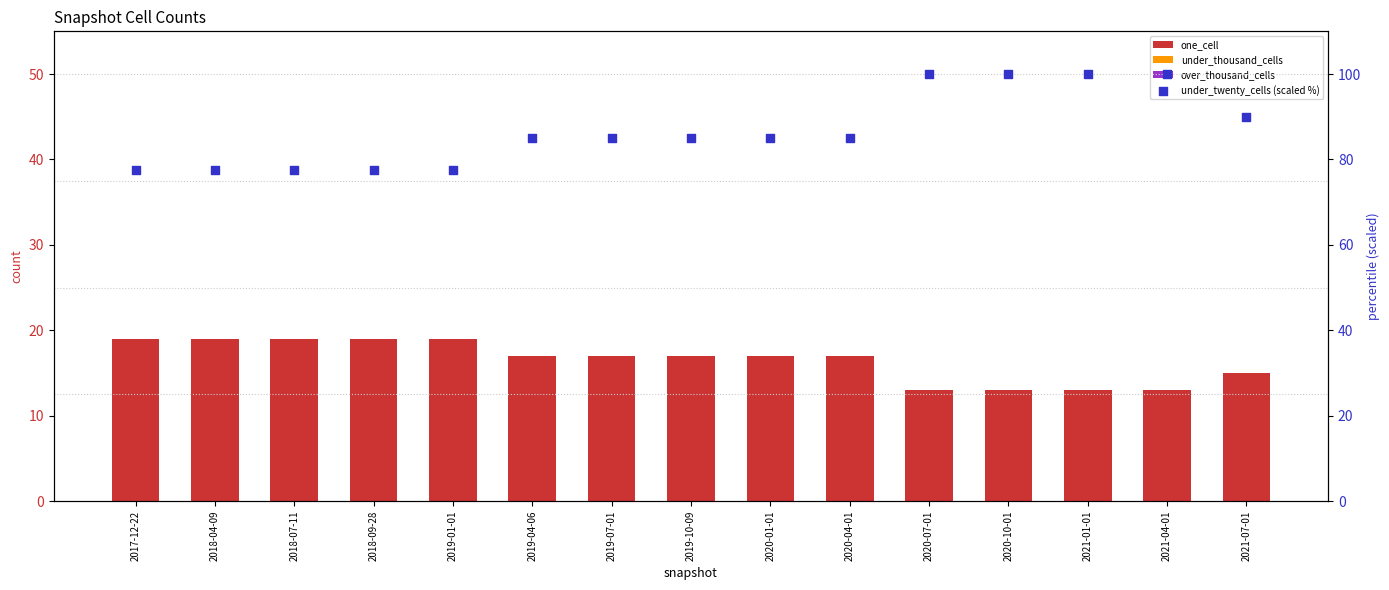

Which series contains the highest Y value?

under_twenty_cells (scaled %)